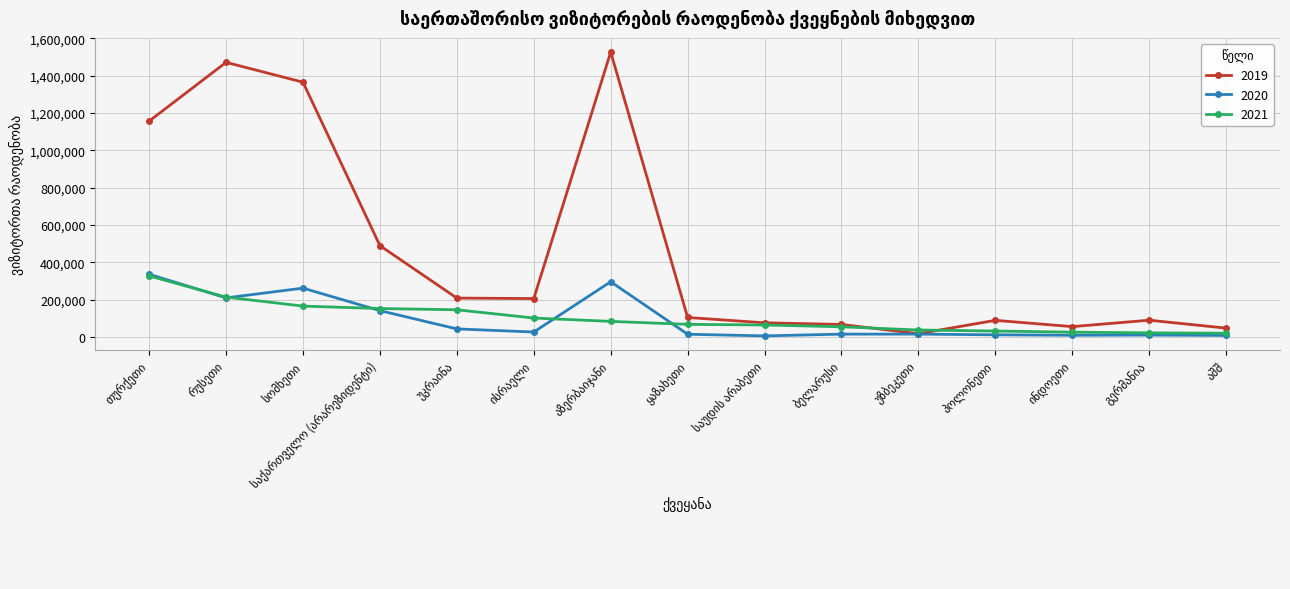

Which series has the largest total across all categories?

2019